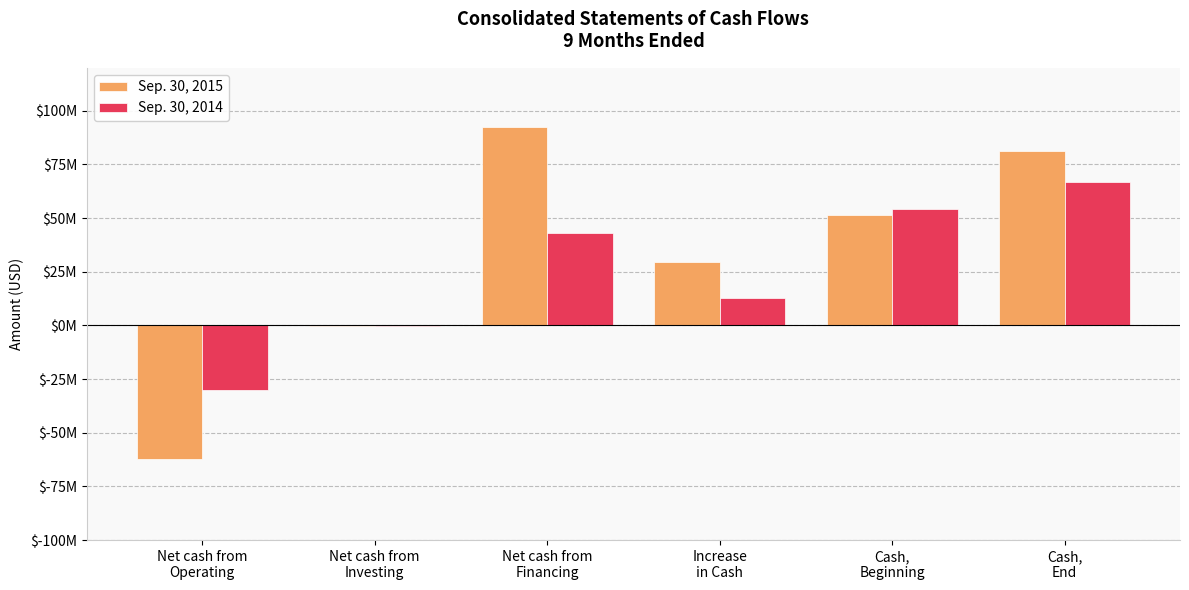

Which series has the largest range (max minus min)?

Sep. 30, 2015